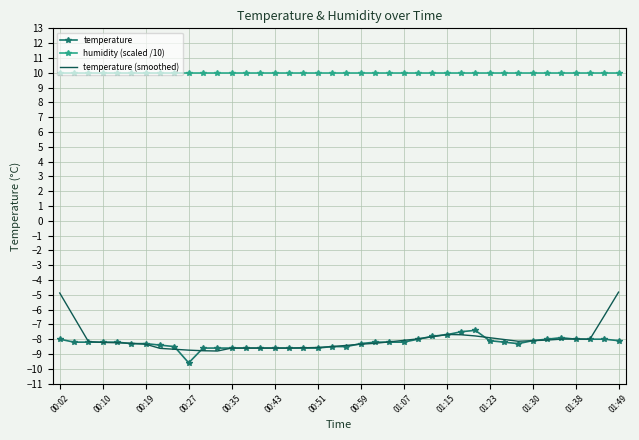

True or false: temperature (smoothed) and humidity (scaled /10) intersect in this chart.

False